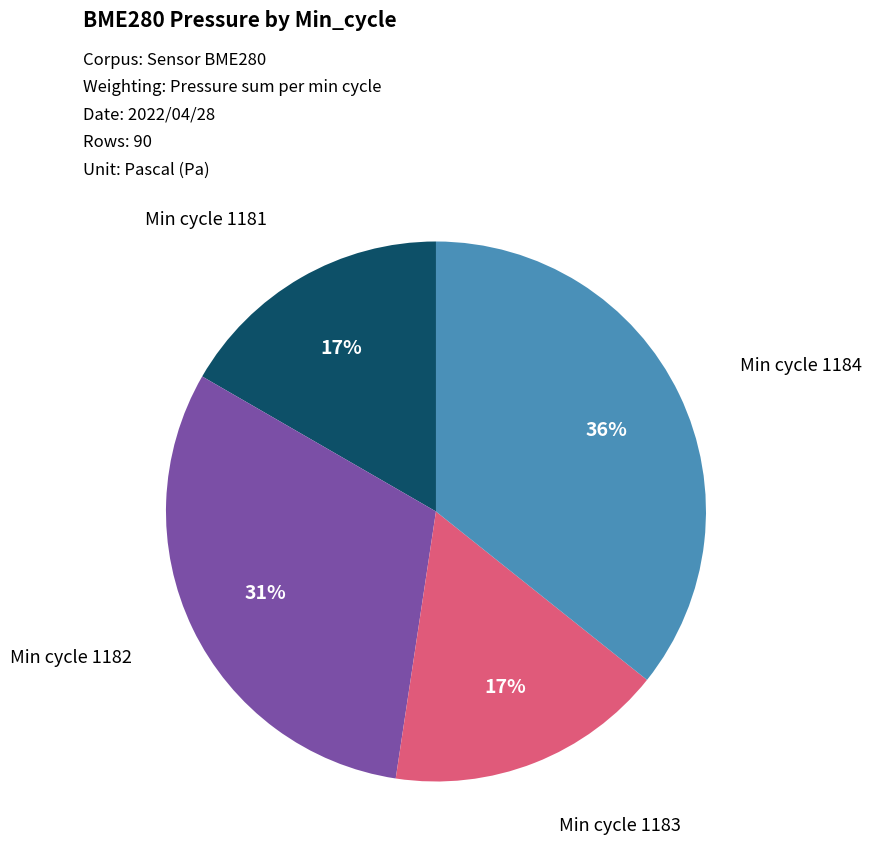

Which category has the biggest portion of the pie?

Min cycle 1184